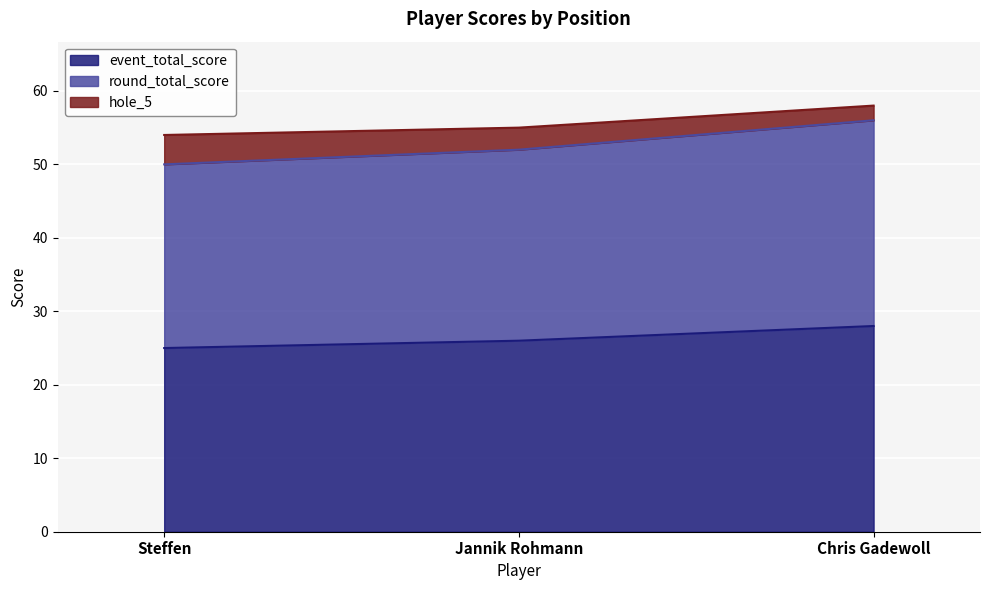

How many values in the round_total_score series exceed 52?

1